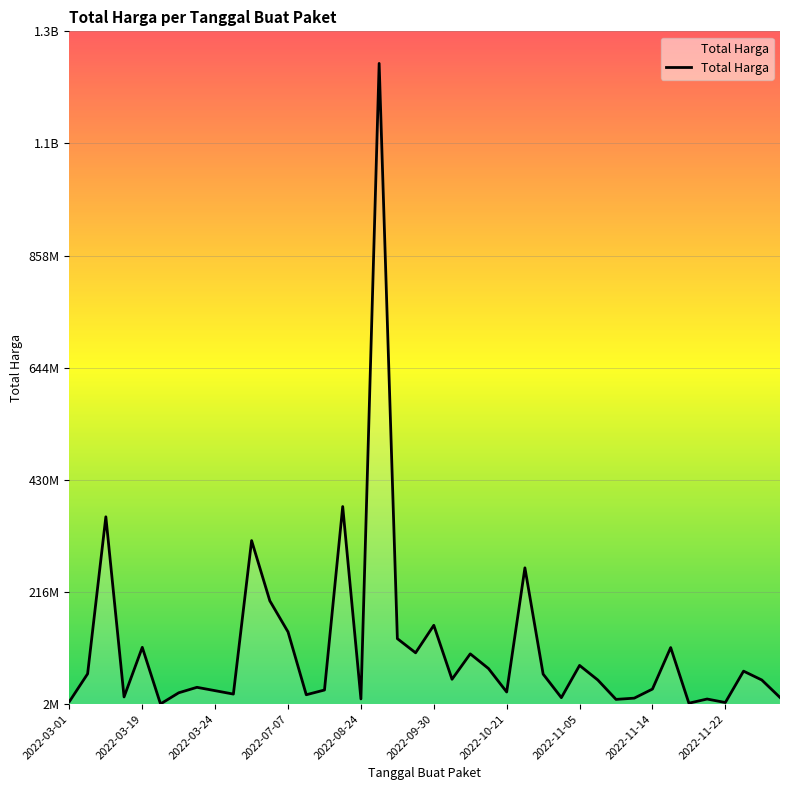

Does the chart have visible grid lines?

Yes